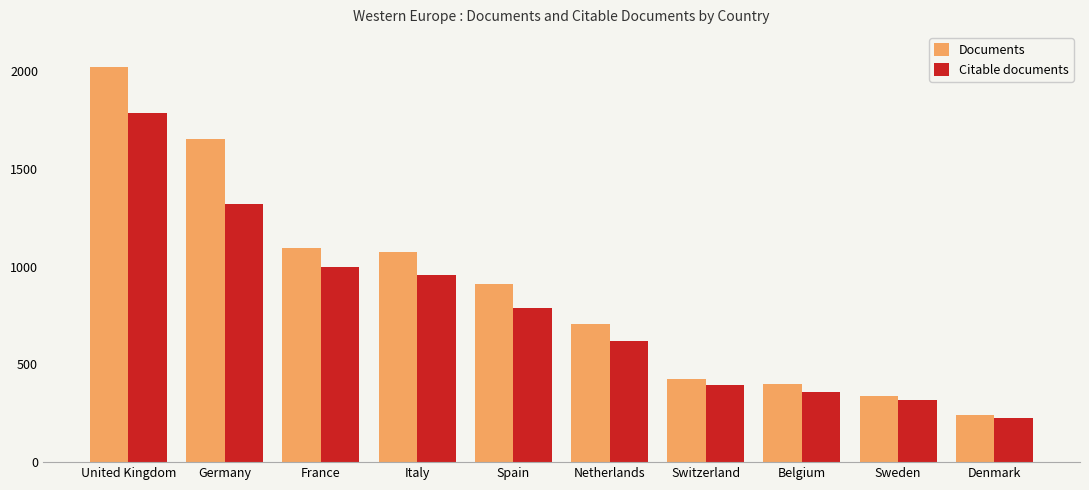

At which category is the sum across all series the highest?

United Kingdom